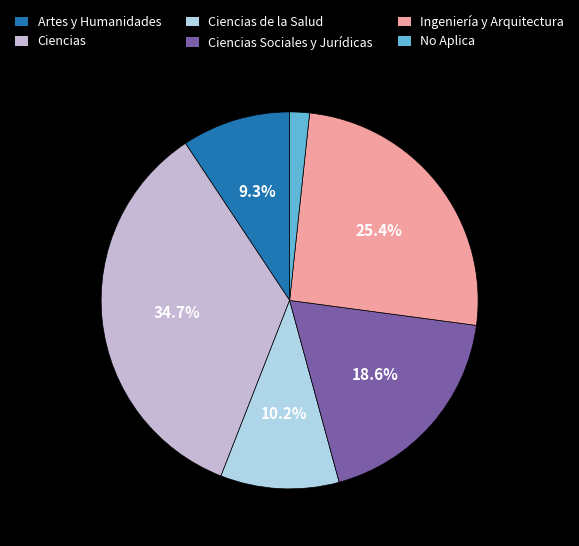

How many segments does this pie chart have?

6